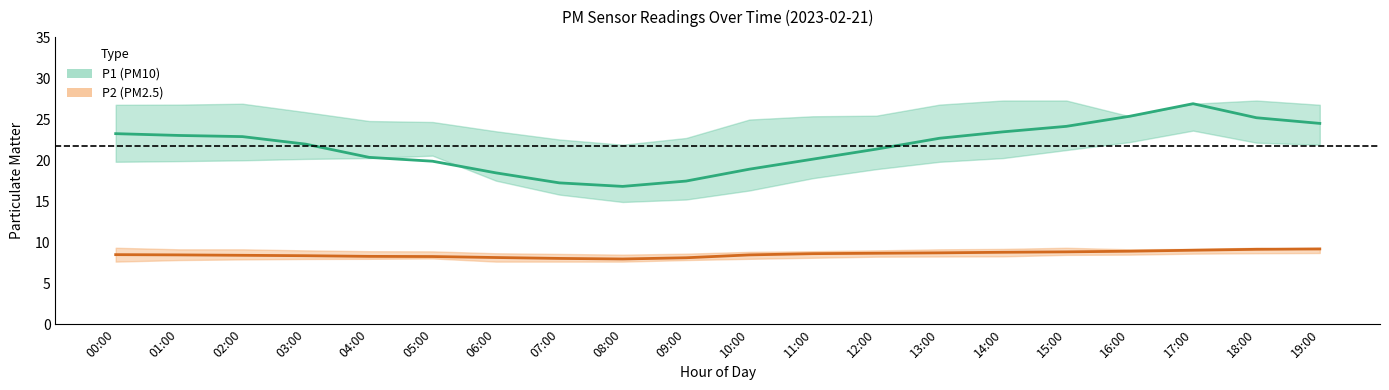

True or false: P1 (PM10) mean and P2 (PM2.5) mean cross at least once.

False